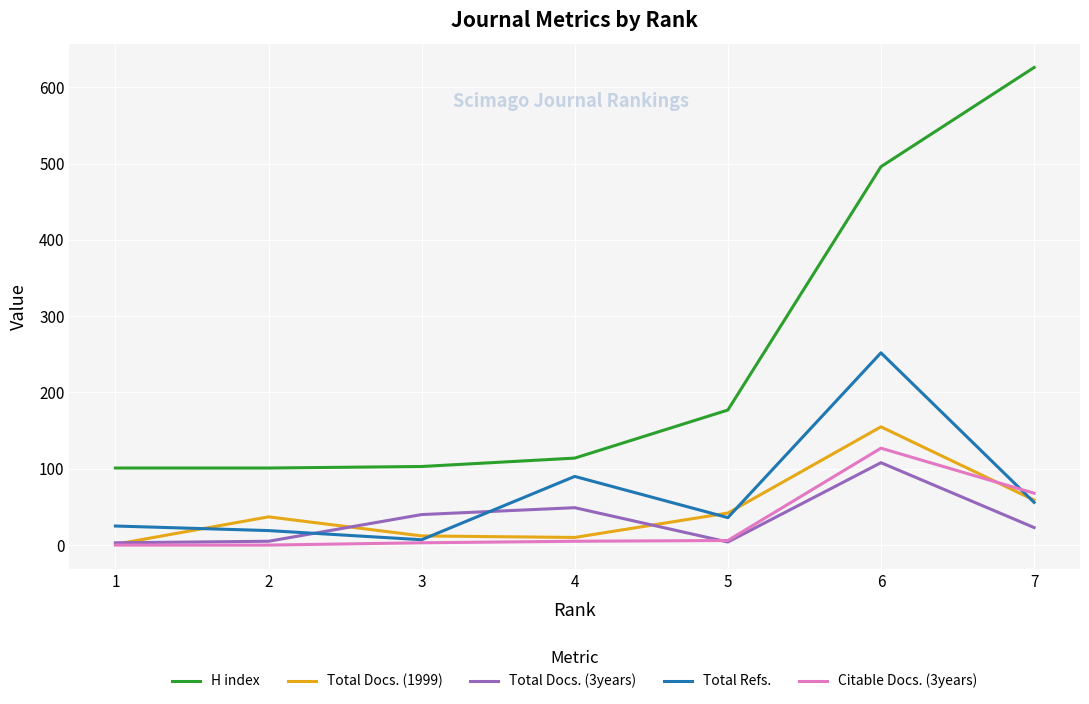

True or false: Total Docs. (1999) and H index cross at least once.

False